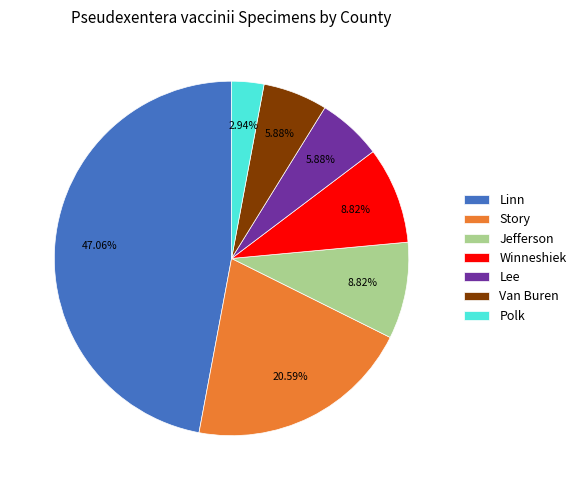

How many slices are in this pie chart?

7